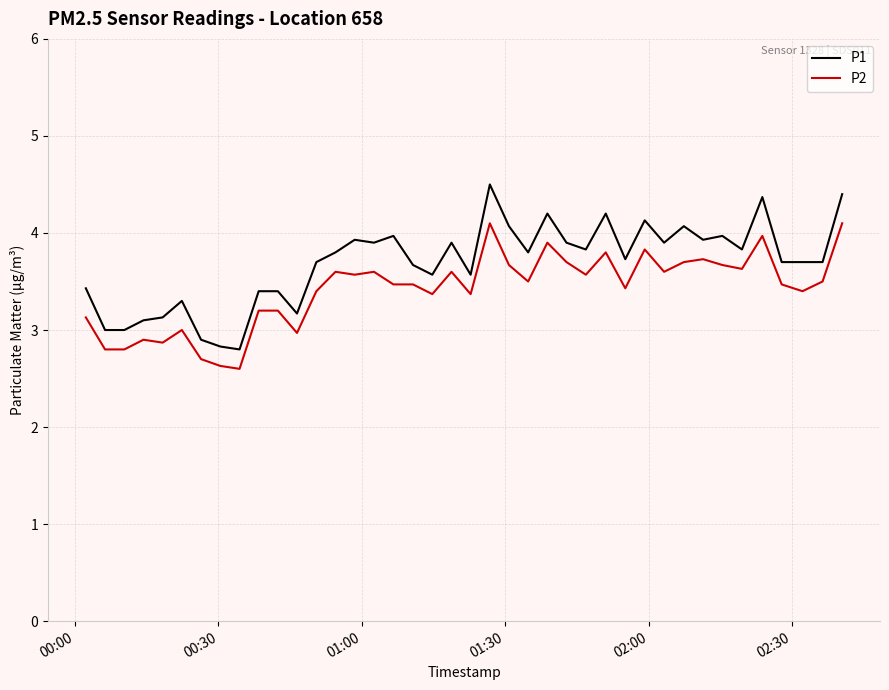

True or false: P1 and P2 intersect in this chart.

False